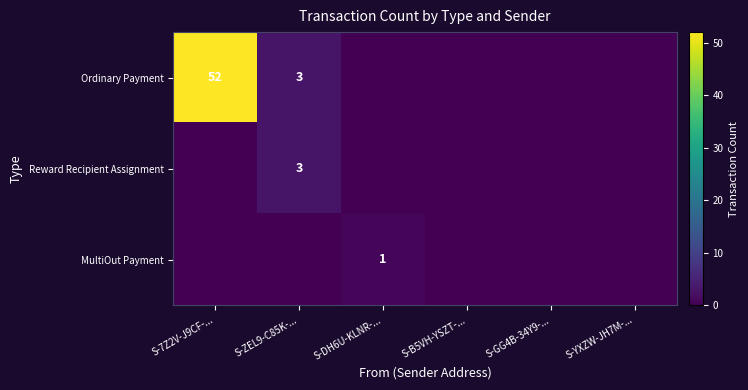

The Ordinary Payment series shows 52 at S-7Z2V-J9CF-.... True or false?

True